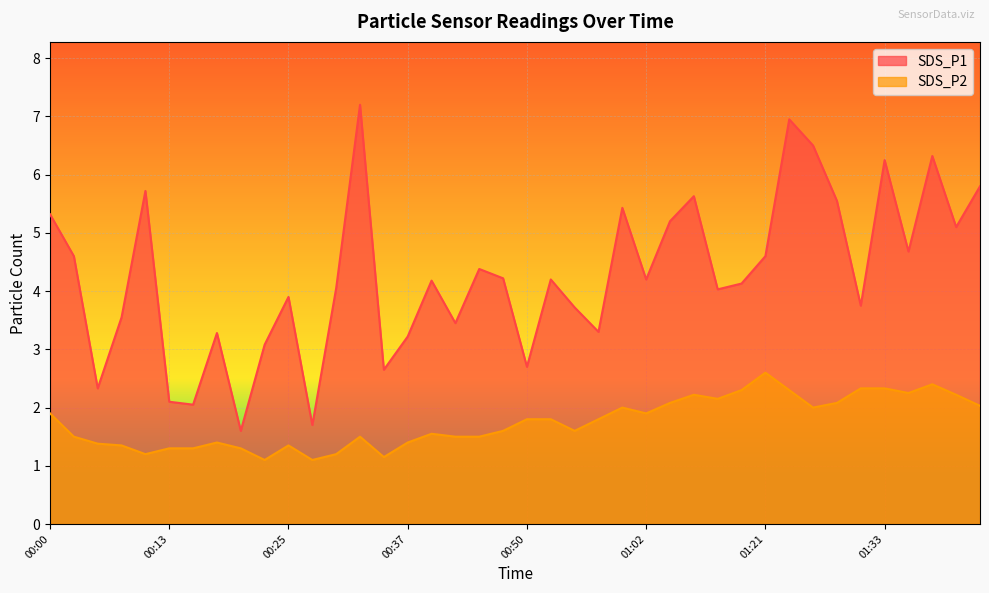

Rank the series at 01:43 from lowest to highest value.

SDS_P2, SDS_P1